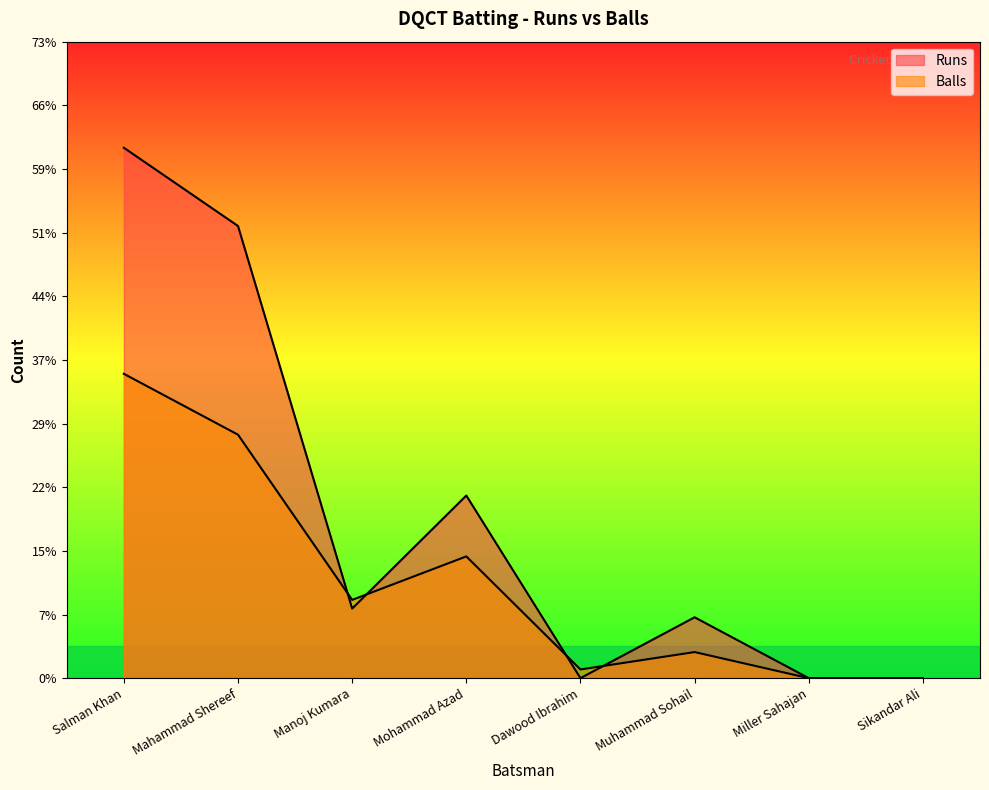

Reading left to right, extract all data points from this chart.

Runs: Salman Khan=61	Mahammad Shereef=52	Manoj Kumara=8	Mohammad Azad=21	Dawood Ibrahim=0	Muhammad Sohail=7	Miller Sahajan=0	Sikandar Ali=0
Balls: Salman Khan=35	Mahammad Shereef=28	Manoj Kumara=9	Mohammad Azad=14	Dawood Ibrahim=1	Muhammad Sohail=3	Miller Sahajan=0	Sikandar Ali=0